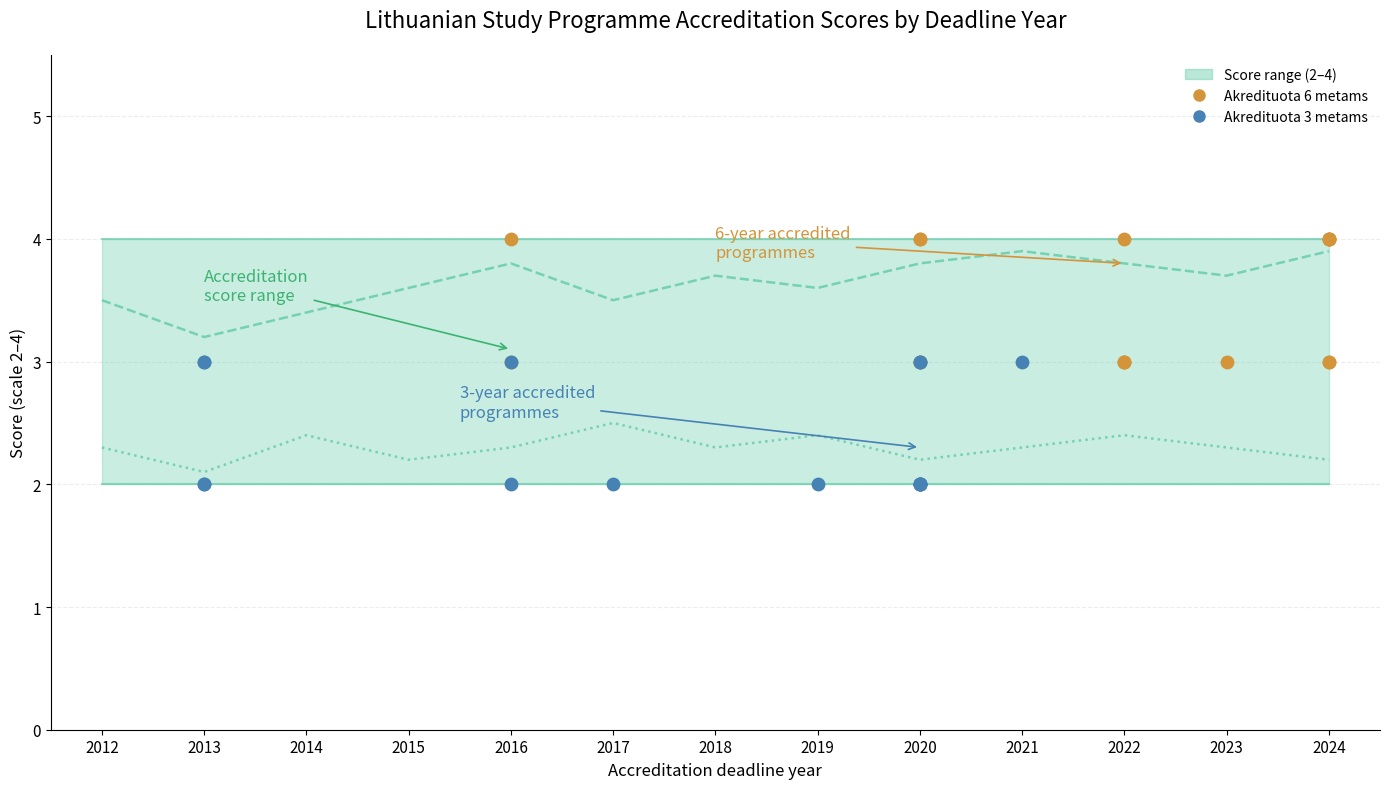

At which category is the sum across all series the highest?

2016